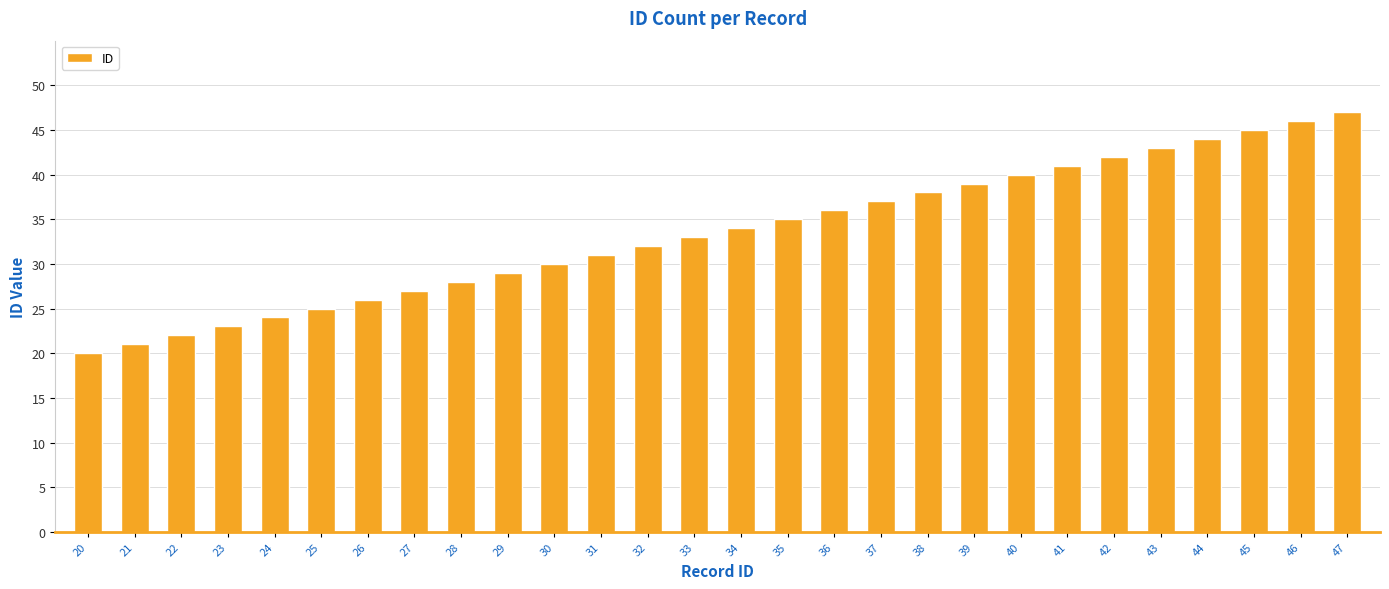

How many bars are there in total?

28